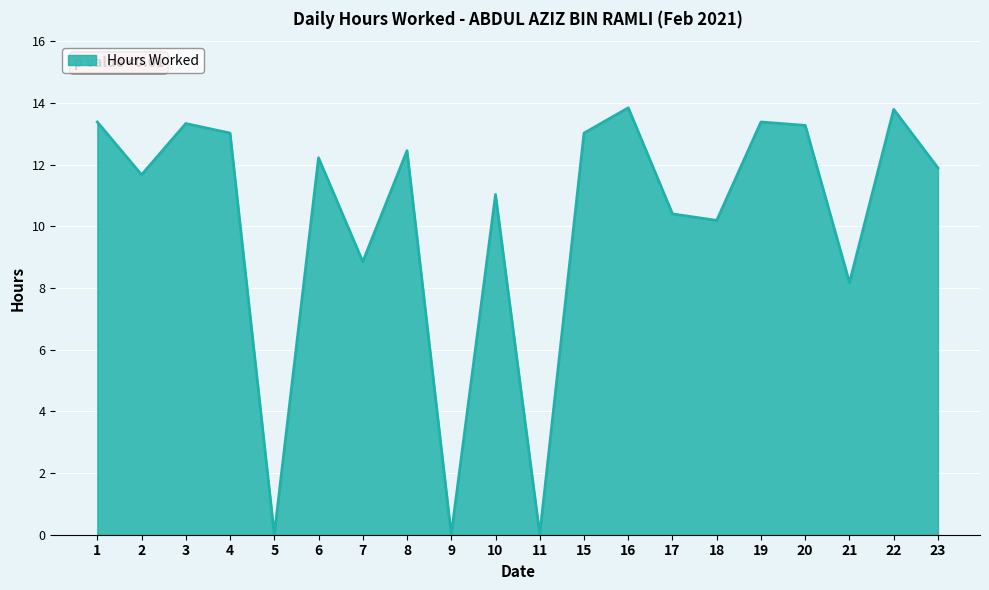

At which label does the data first exceed 12?

1